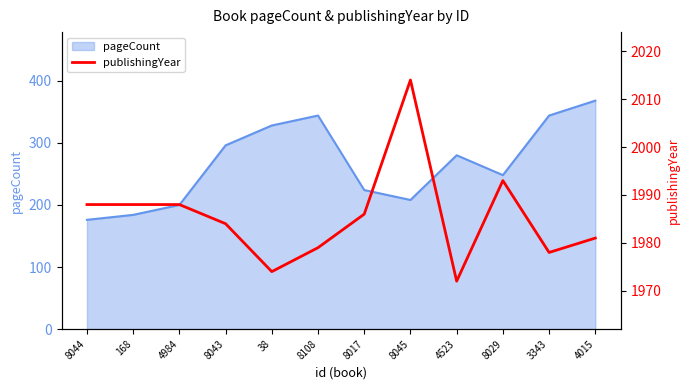

What position from the left is 4015?

12